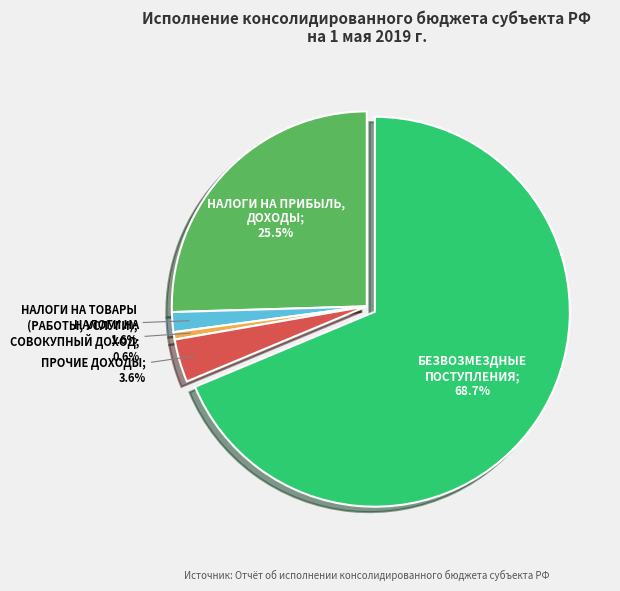

Is there a majority slice in this chart?

Yes